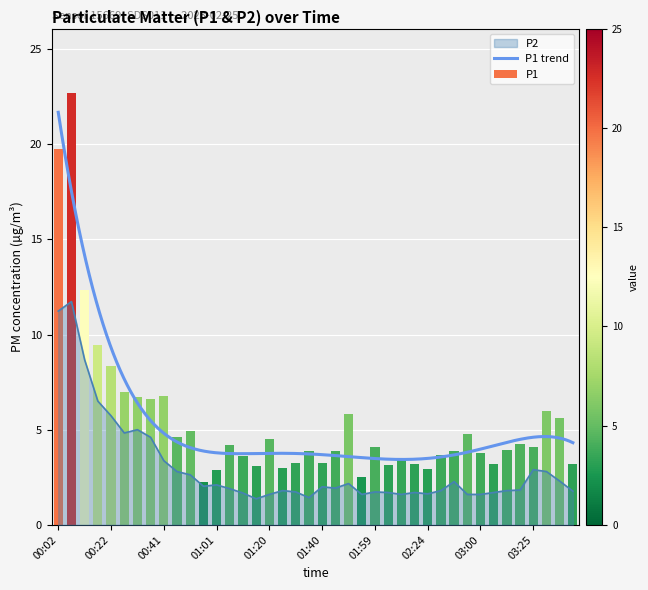

Rank the categories by P1 value from lowest to highest.

00:56, 01:55, 01:01, 02:24, 01:25, 01:15, 02:04, 02:14, 03:05, 03:45, 01:40, 01:30, 02:09, 01:10, 02:40, 03:00, 01:35, 01:45, 02:45, 03:10, 01:59, 03:25, 01:06, 03:15, 01:20, 00:46, 02:55, 00:51, 03:40, 01:50, 03:35, 00:36, 00:32, 00:41, 00:27, 00:22, 00:17, 00:12, 00:02, 00:07